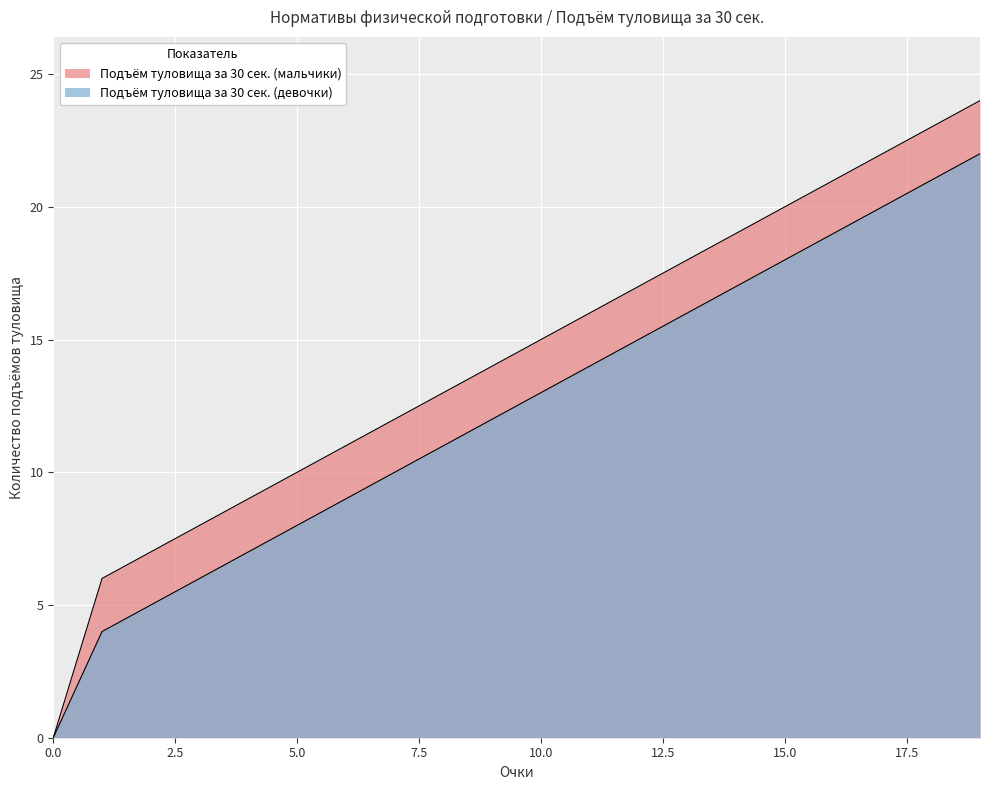

At which category is the sum across all series the highest?

19